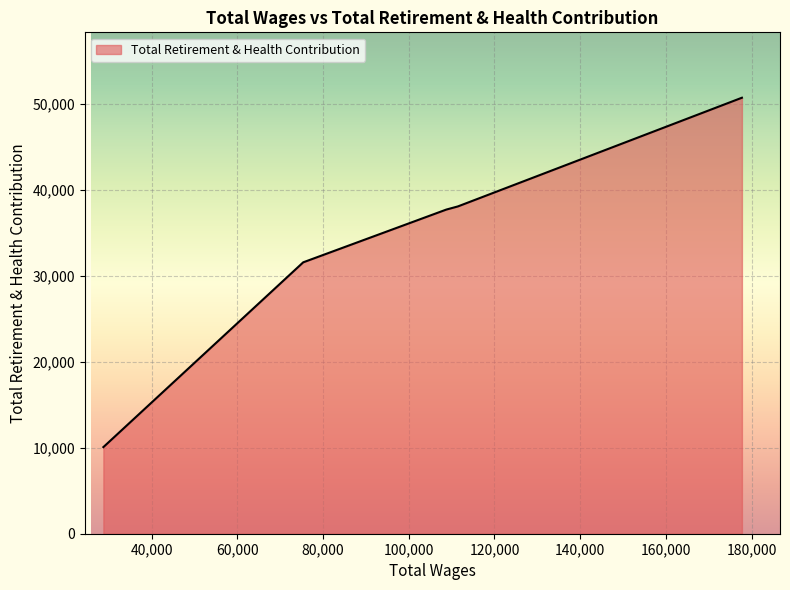

Count the number of categories in the chart.

6